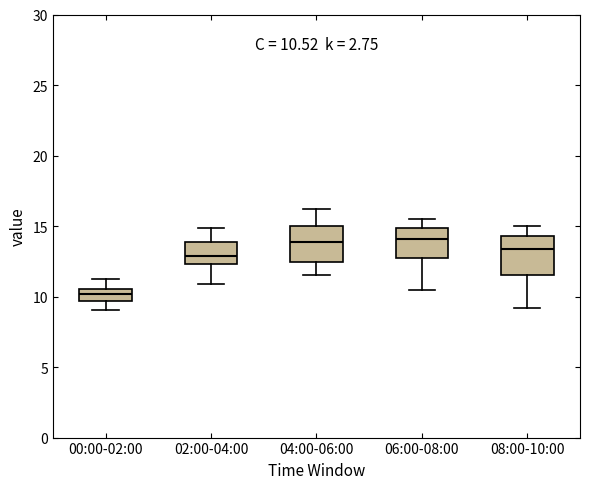

Which box has the lowest median line?

00:00-02:00